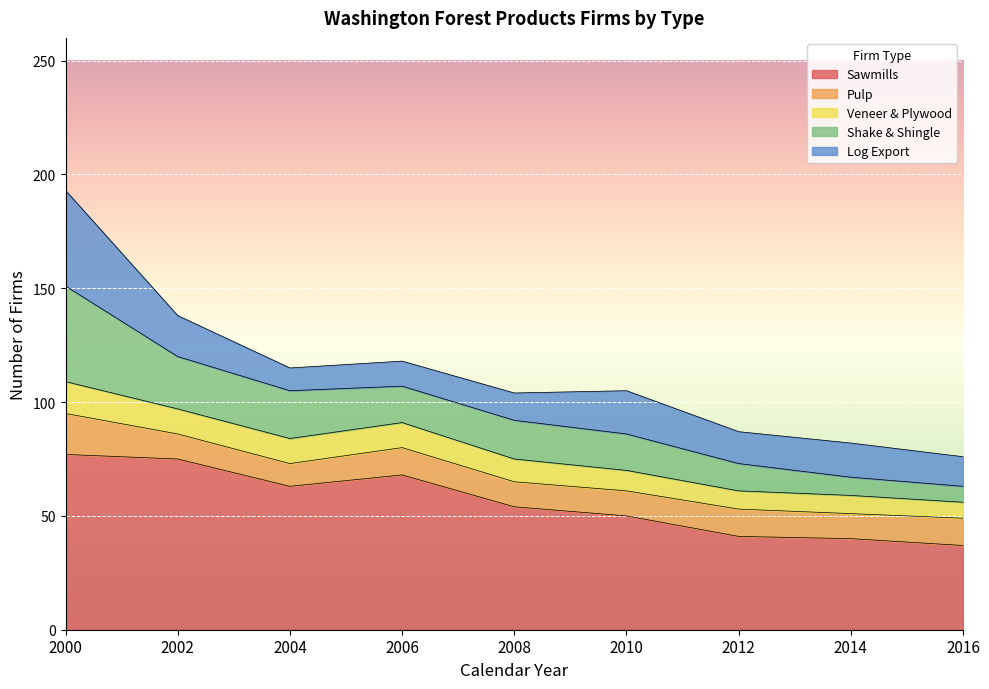

What is the sum of all Sawmills values?

505